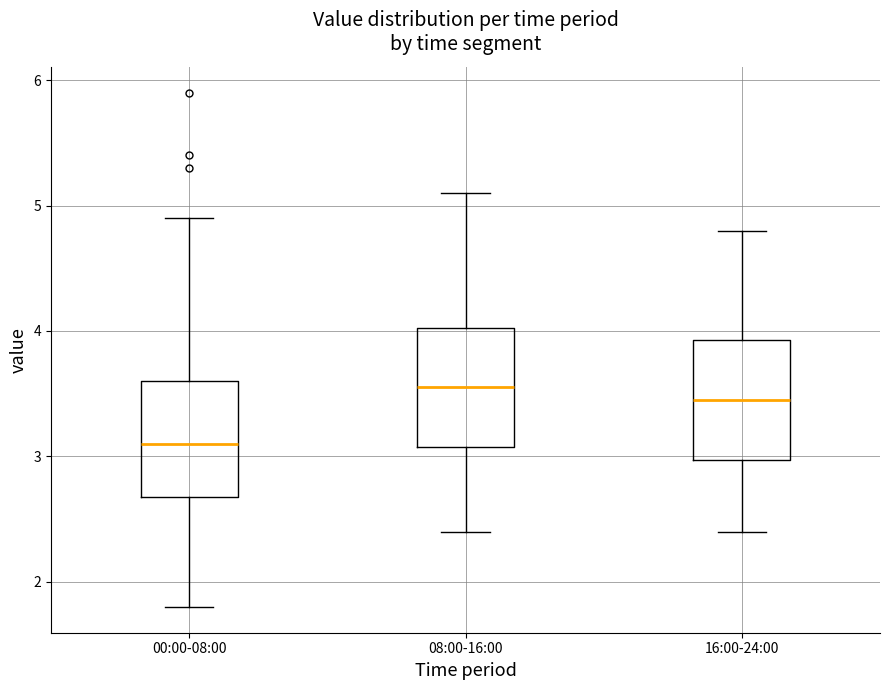

Reading left to right, transcribe this box plot: for each box, give where its median line is, the range the box spans, and where its two whiskers end, as read against the y-axis. The values are not printed on the chart, so give them approximately, as read against the axis.

00:00-08:00: median 3.1, box 2.7 to 3.6, whiskers 1.8 to 4.9
08:00-16:00: median 3.6, box 3.1 to 4.0, whiskers 2.4 to 5.1
16:00-24:00: median 3.5, box 3.0 to 3.9, whiskers 2.4 to 4.8